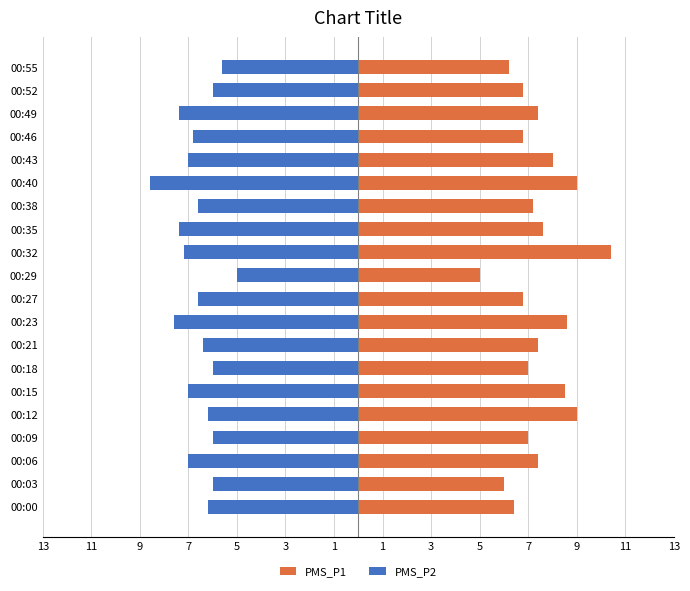

How many distinct data groups are displayed?

2